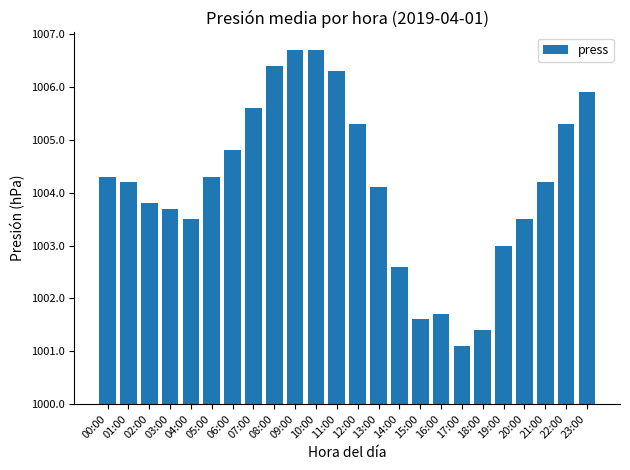

What is the change in value from 02:00 to 06:00?

+1.0